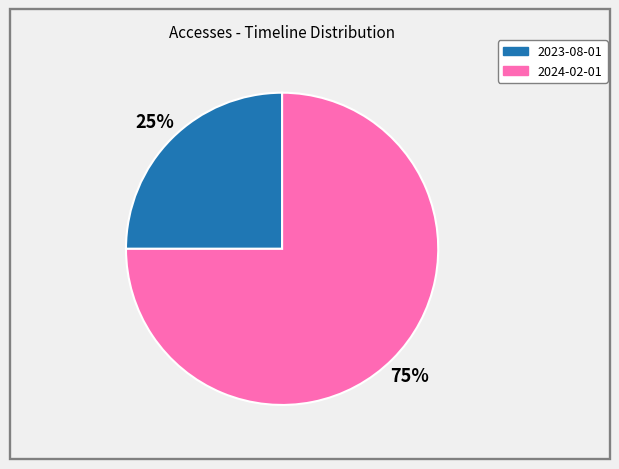

Combined, do 2024-02-01 and 2023-08-01 account for over 50%?

Yes